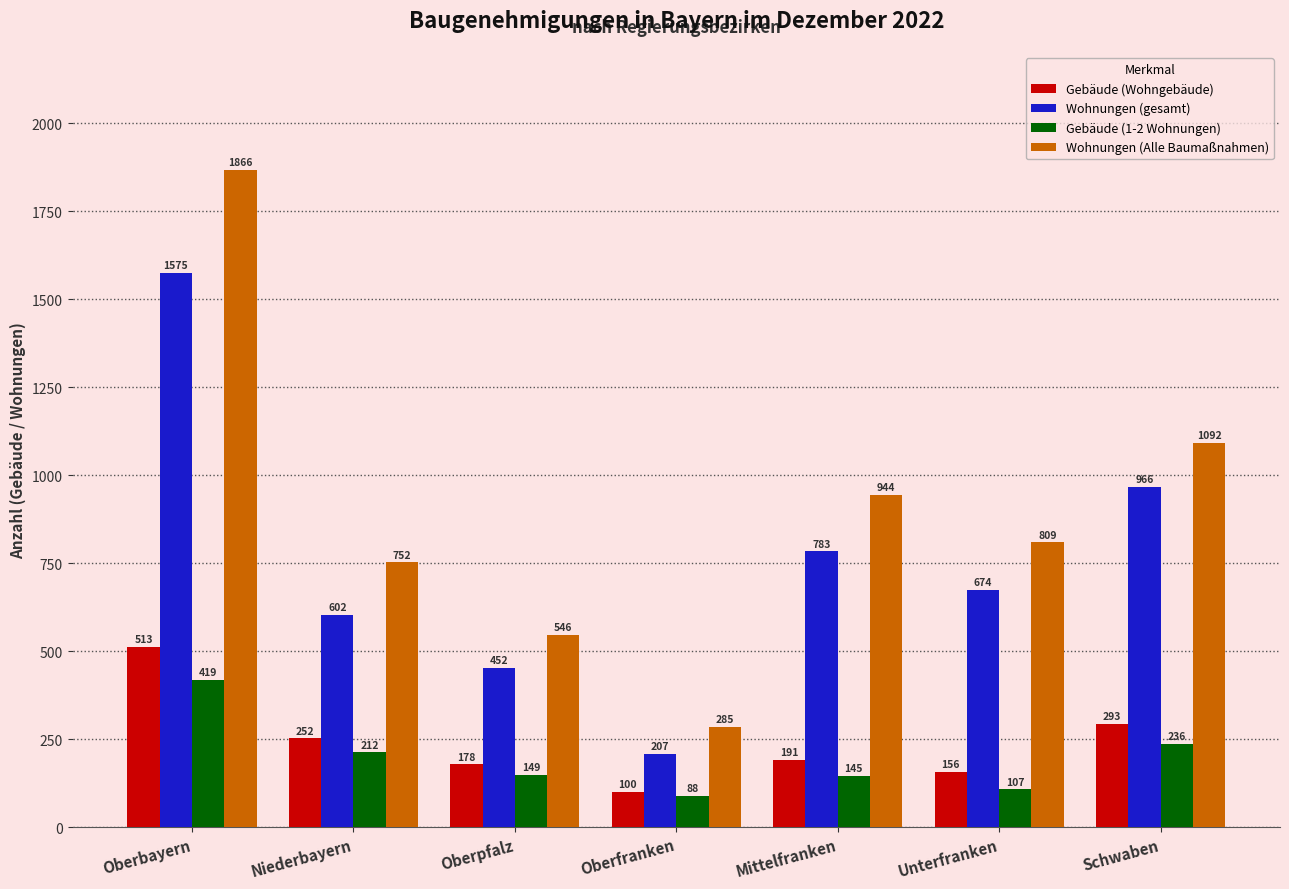

Where does the Gebäude (1-2 Wohnungen) series first go above 149?

Oberbayern